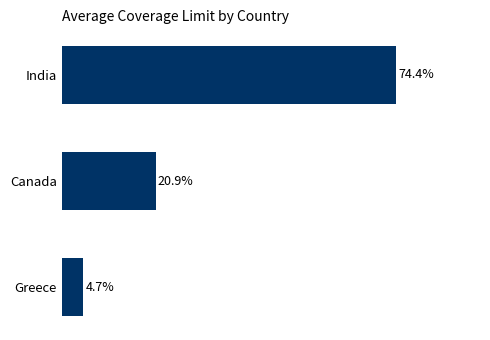

What is the label of the 2nd bar from the bottom?

Canada